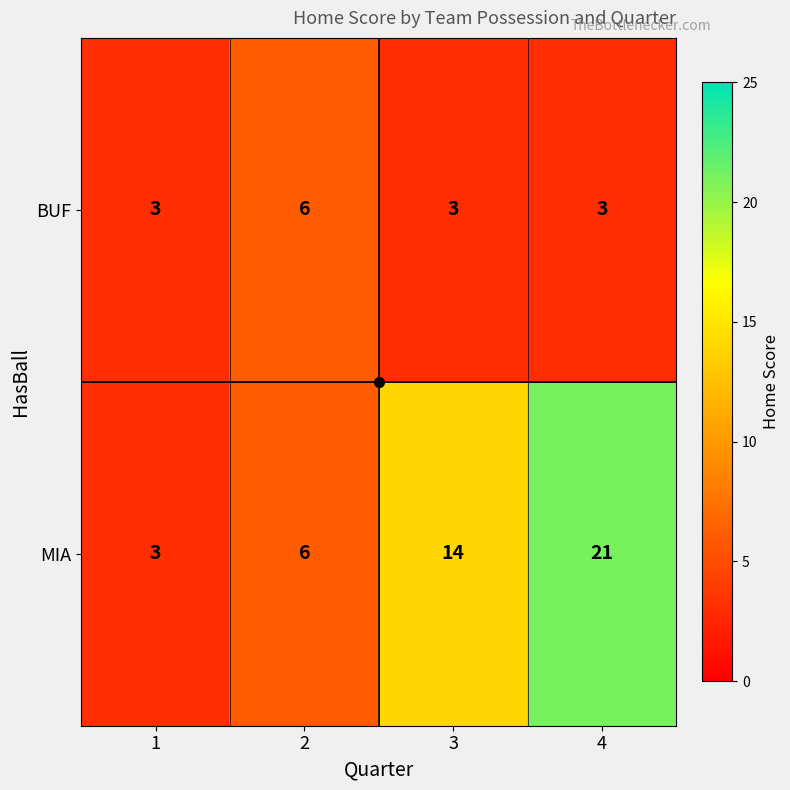

Which series changed the most between 1 and 3?

MIA